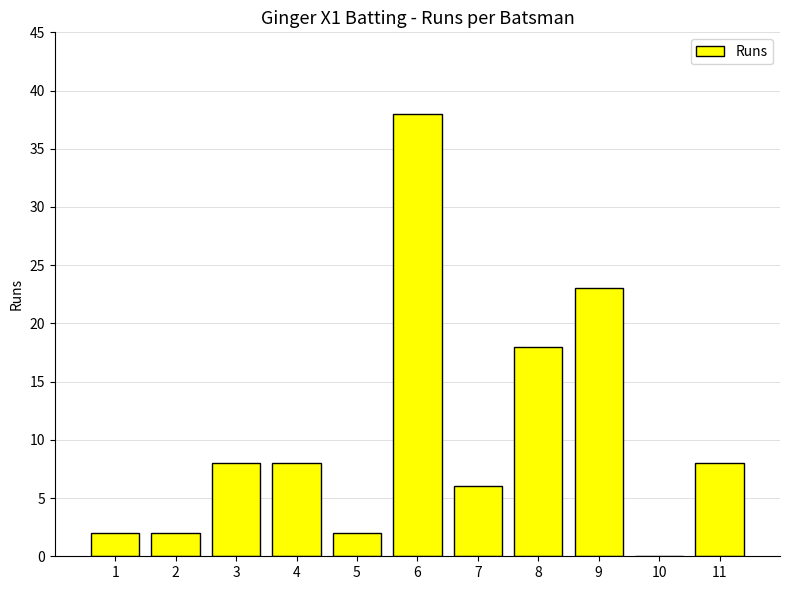

The value at 6 is 60. True or false?

False